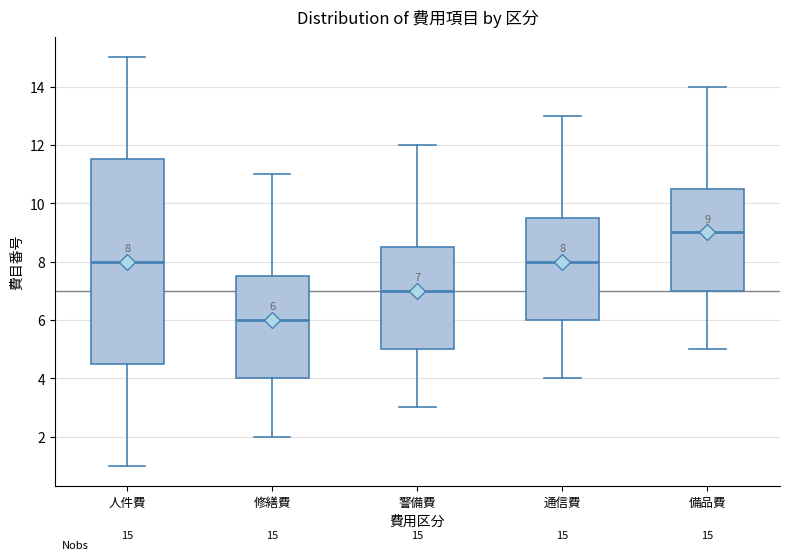

Which box's median line is the highest?

備品費